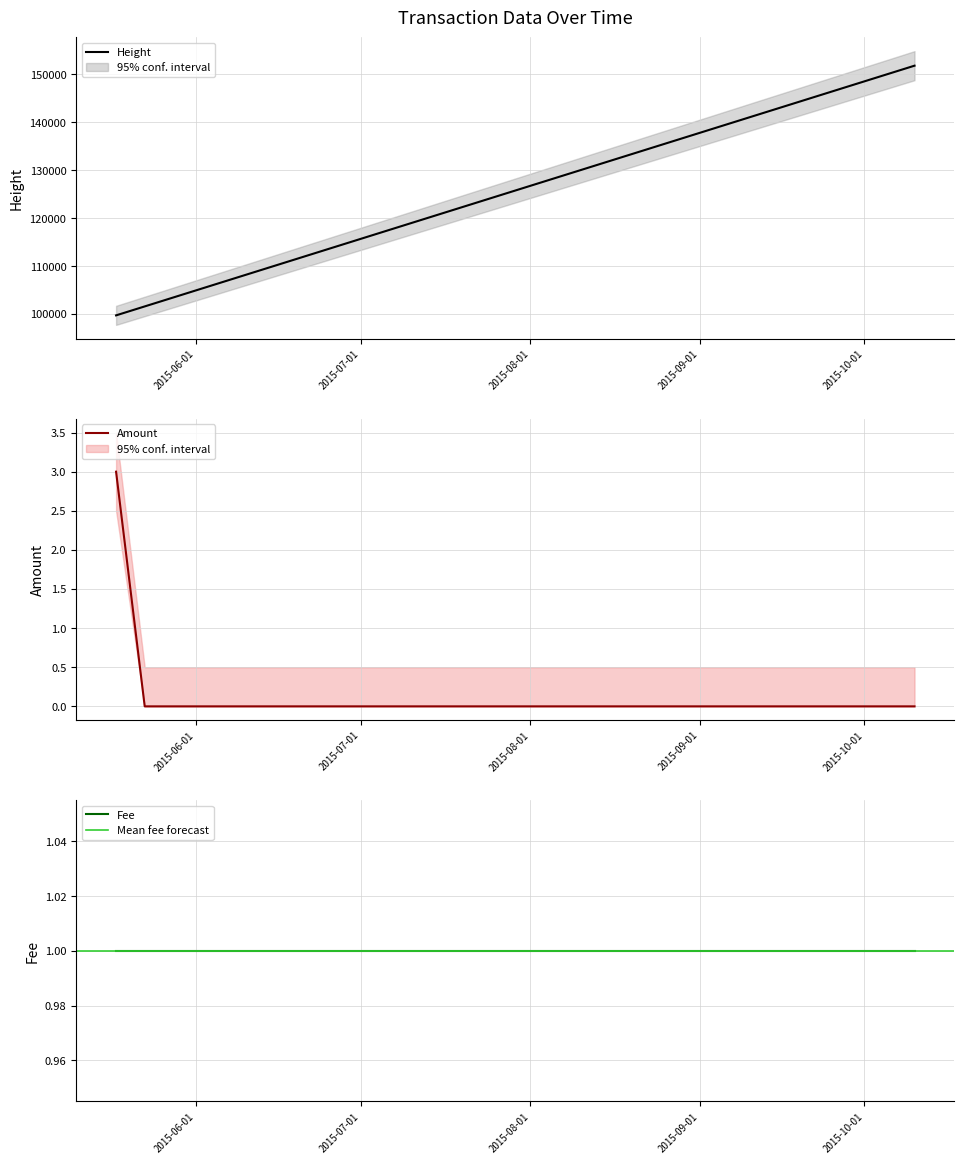

What is the total value across all series at 2015-05-22 14:01:44?

101582